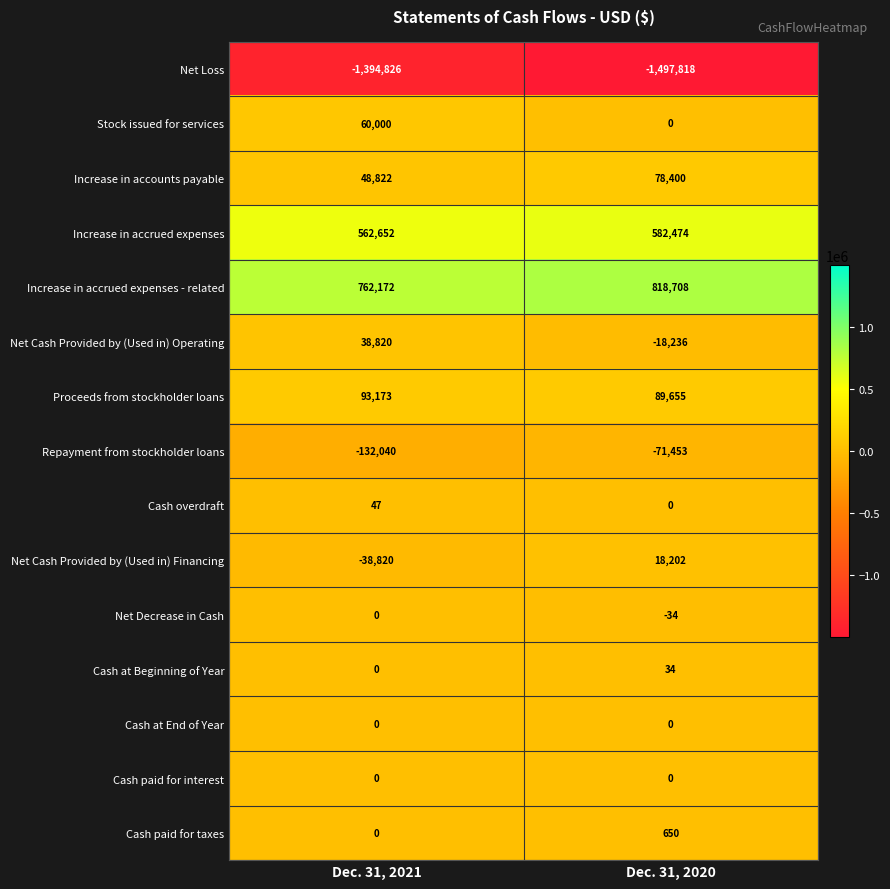

What value does the Increase in accrued expenses - related series have at Dec. 31, 2020, to the nearest 100?

818700